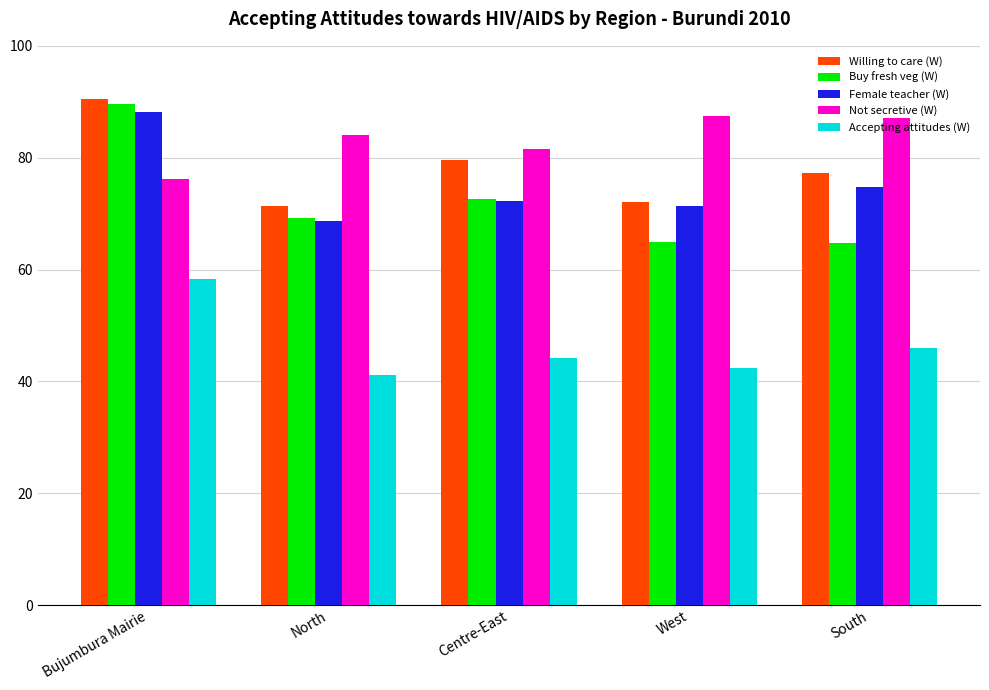

How many data points does each series have?

5